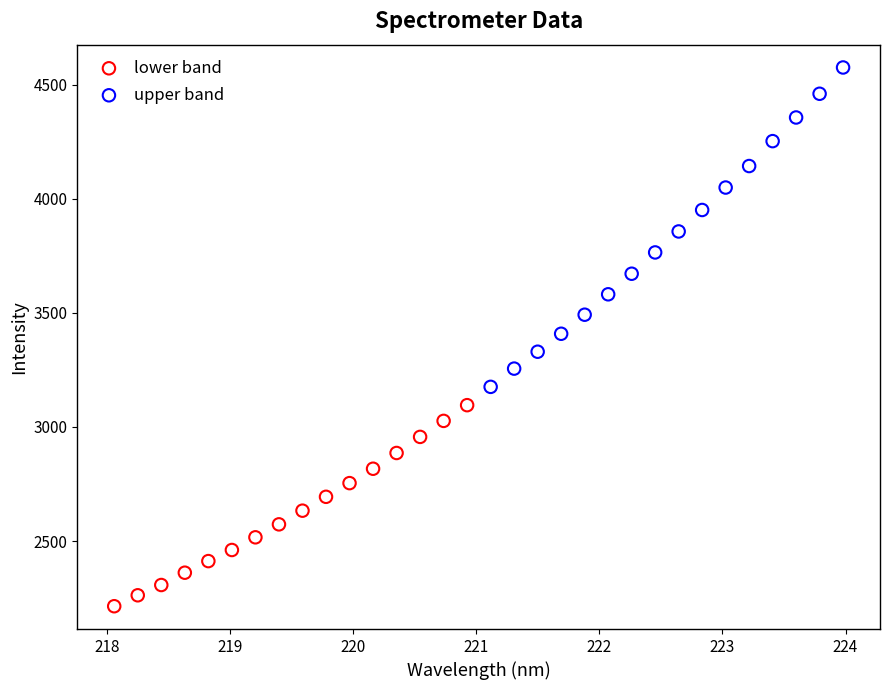

Which series contains the lowest Y value?

lower band